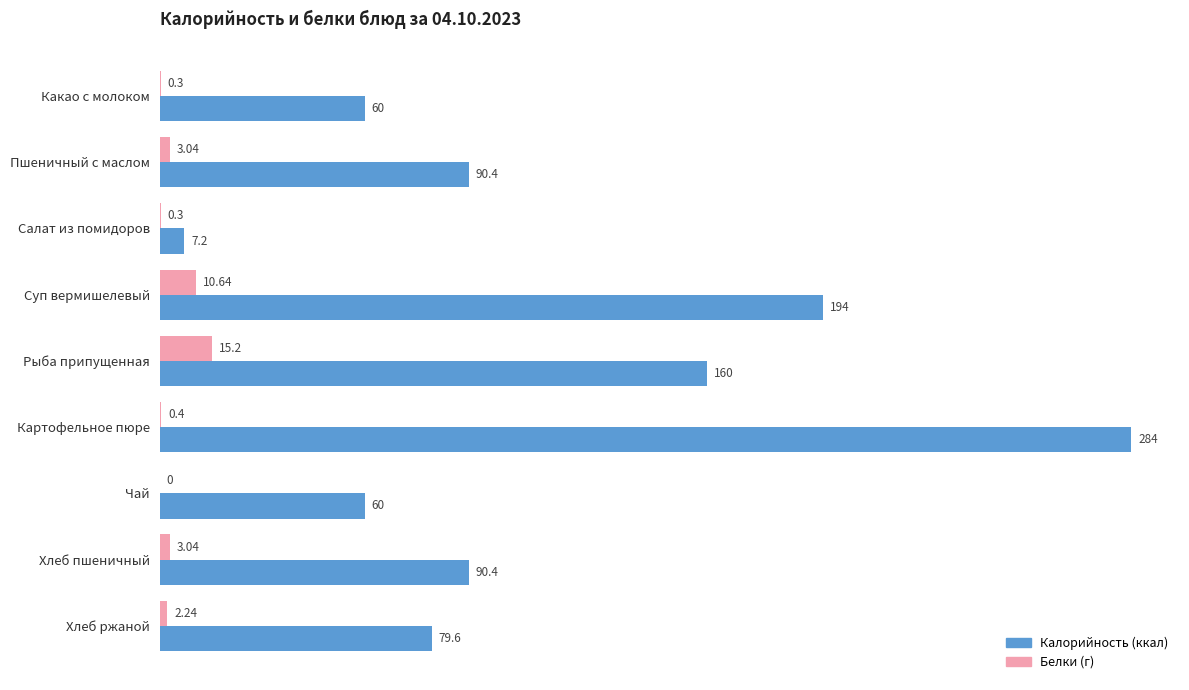

Which category has the highest value across all series?

Картофельное пюре